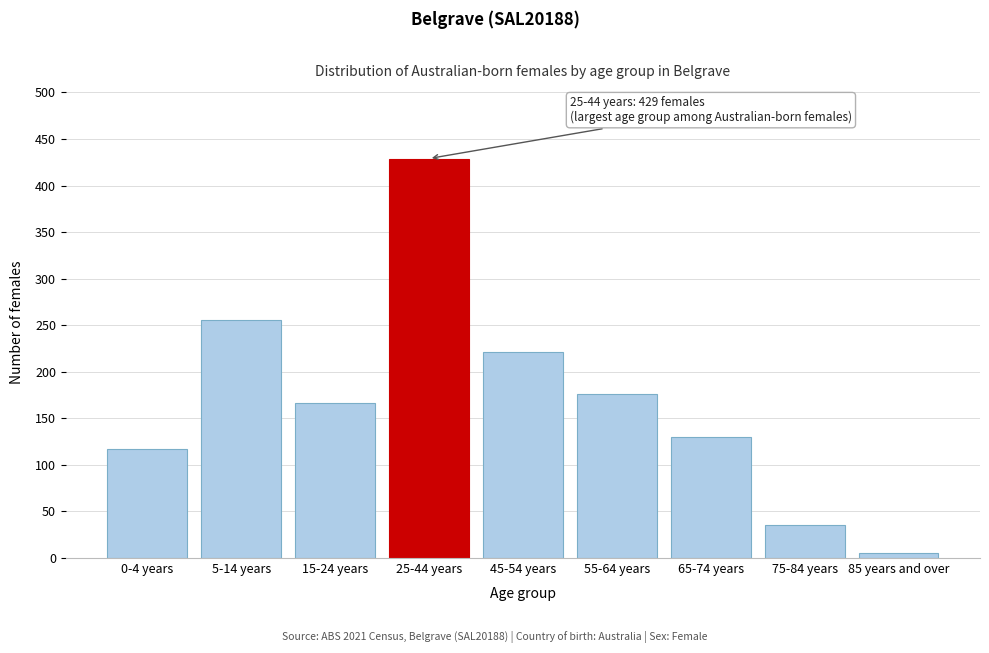

Reading left to right, extract all data points from this chart.

117	256	166	429	221	176	130	35	5